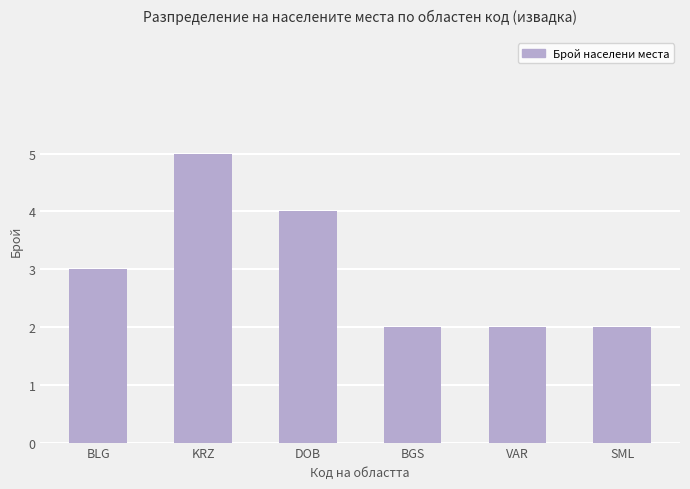

What is the sum of all values?

18